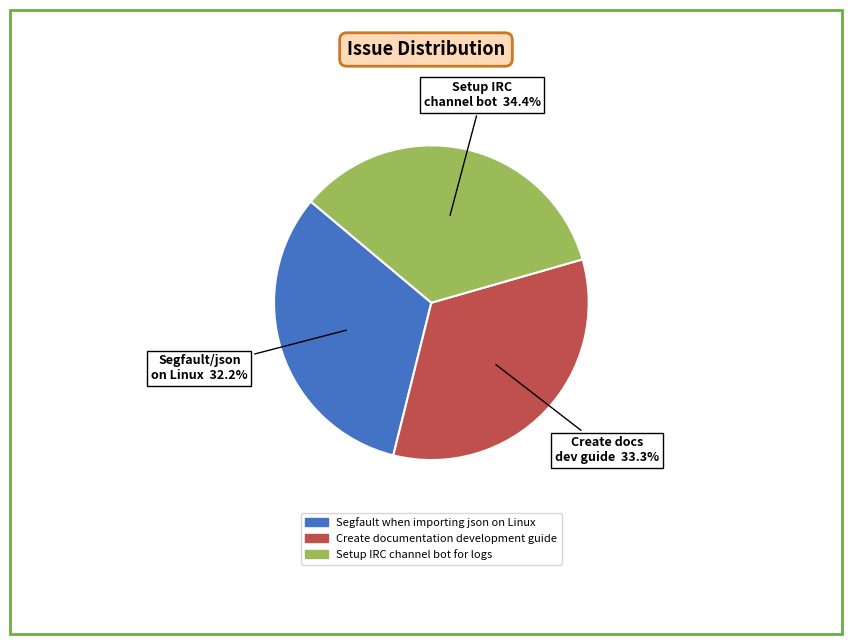

To the nearest percent, what is the difference between the largest and smallest slice percentages?

2%